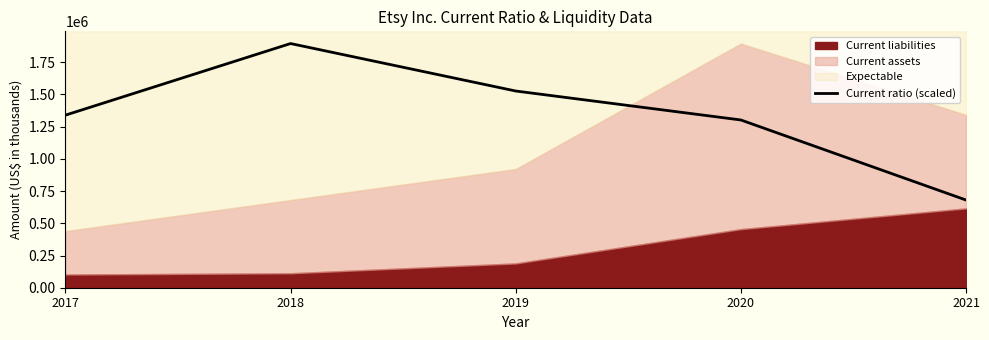

The value at 2021 is 196036.3. True or false?

False